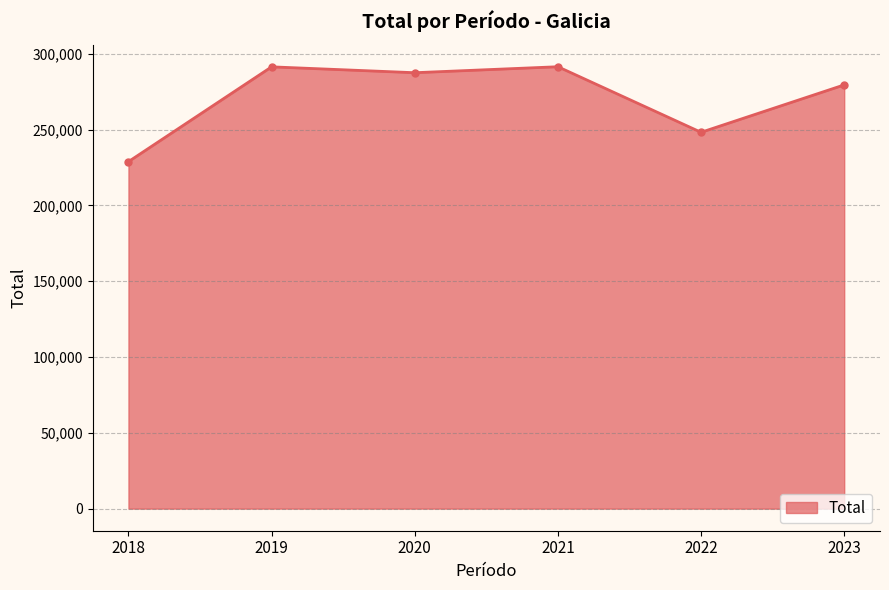

What is the ratio of the value at 2020 to the value at 2019?

1.0